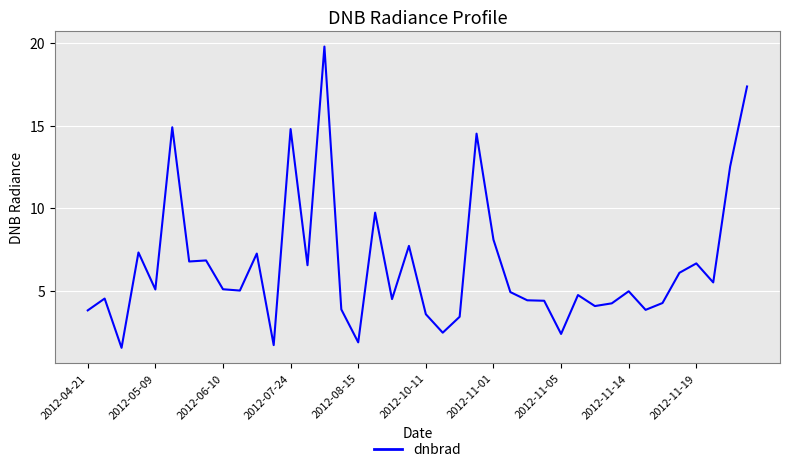

What is the average value?

6.5